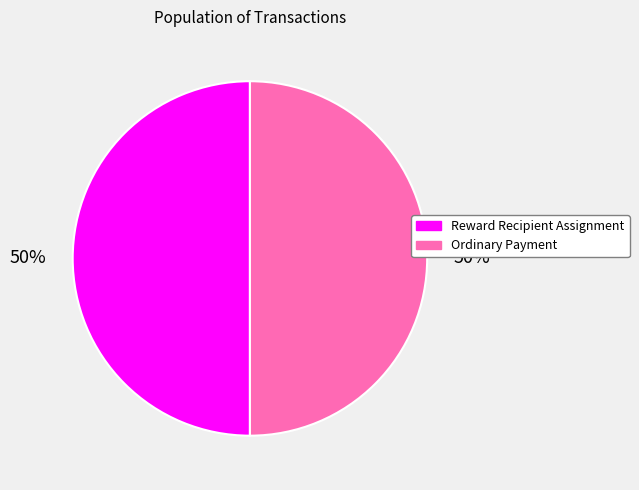

Combined, do Ordinary Payment and Reward Recipient Assignment account for over 50%?

Yes